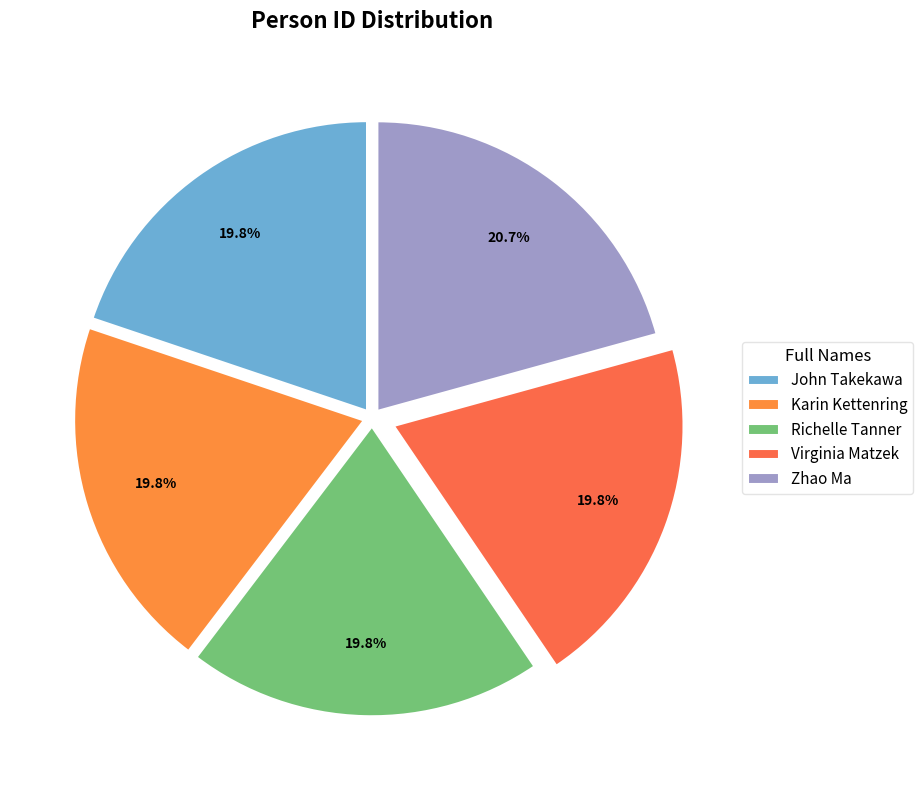

To the nearest percent, what is the average slice percentage?

20%